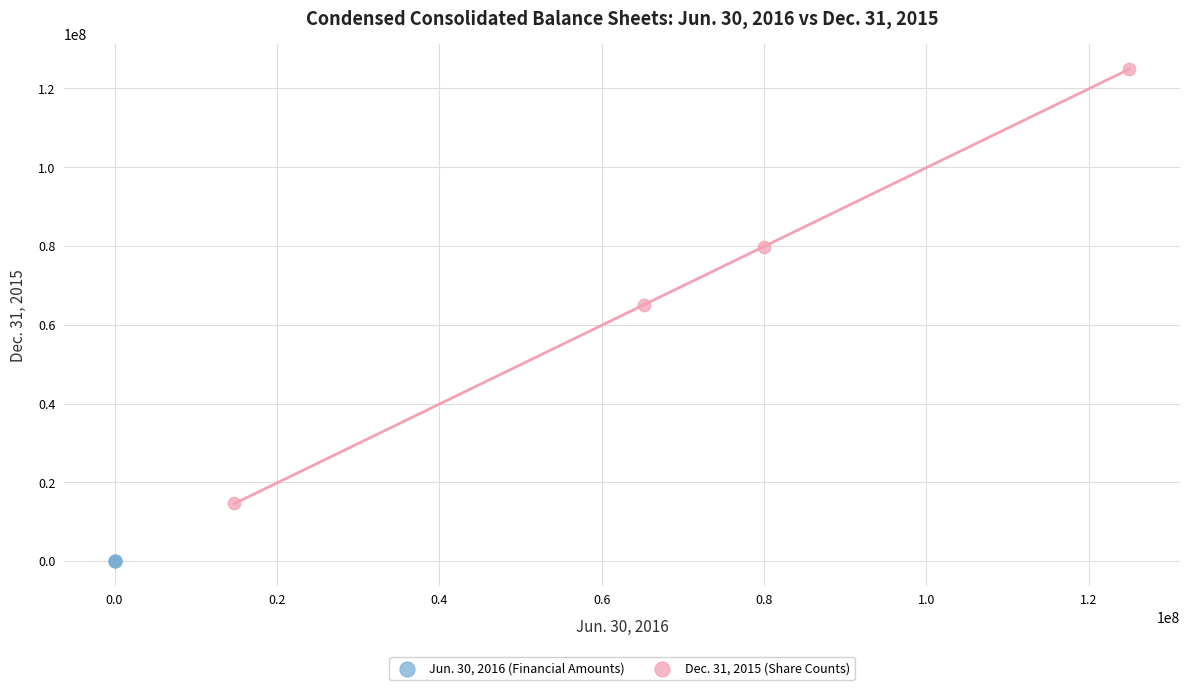

Which series has the largest Y range (max minus min)?

Dec. 31, 2015 (Share Counts)